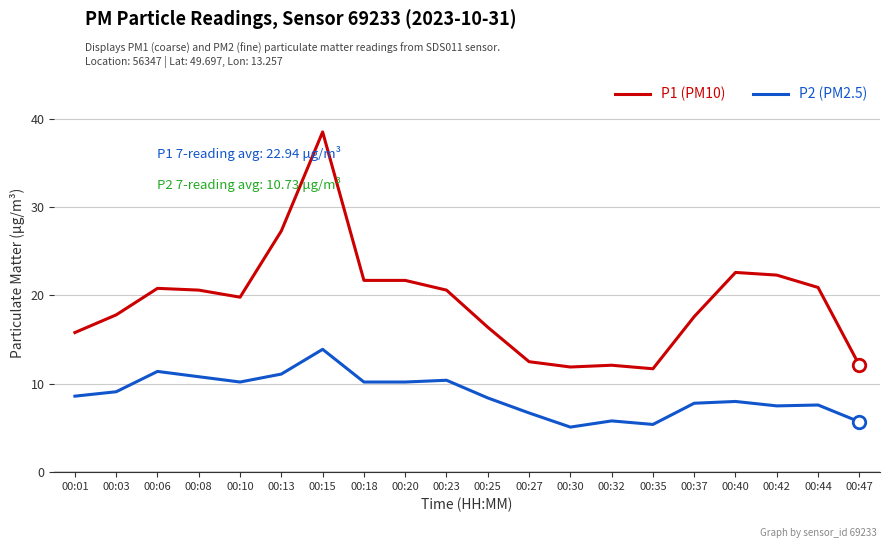

What are all the series names shown in the legend?

P1 (PM10), P2 (PM2.5)